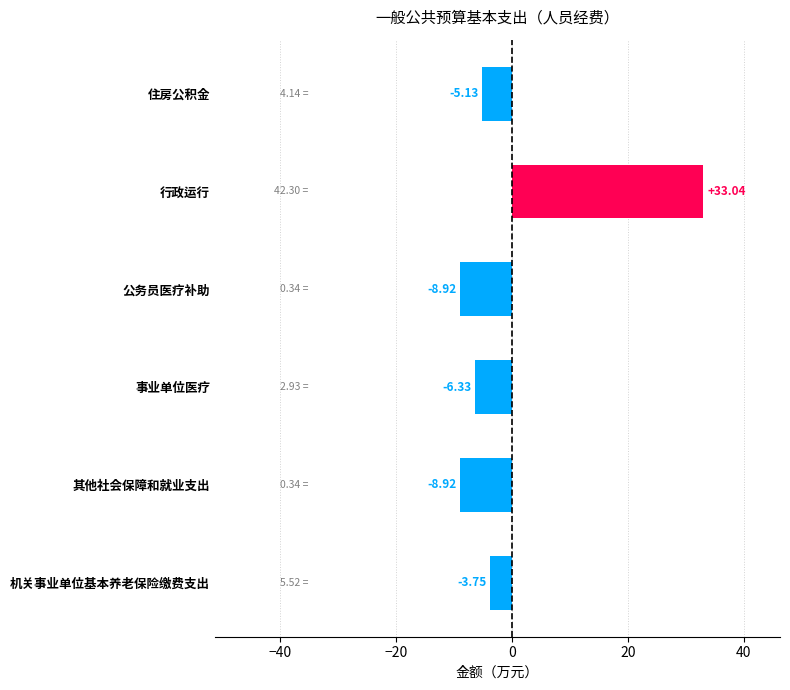

What is the change in value from 其他社会保障和就业支出 to 事业单位医疗?

+2.6